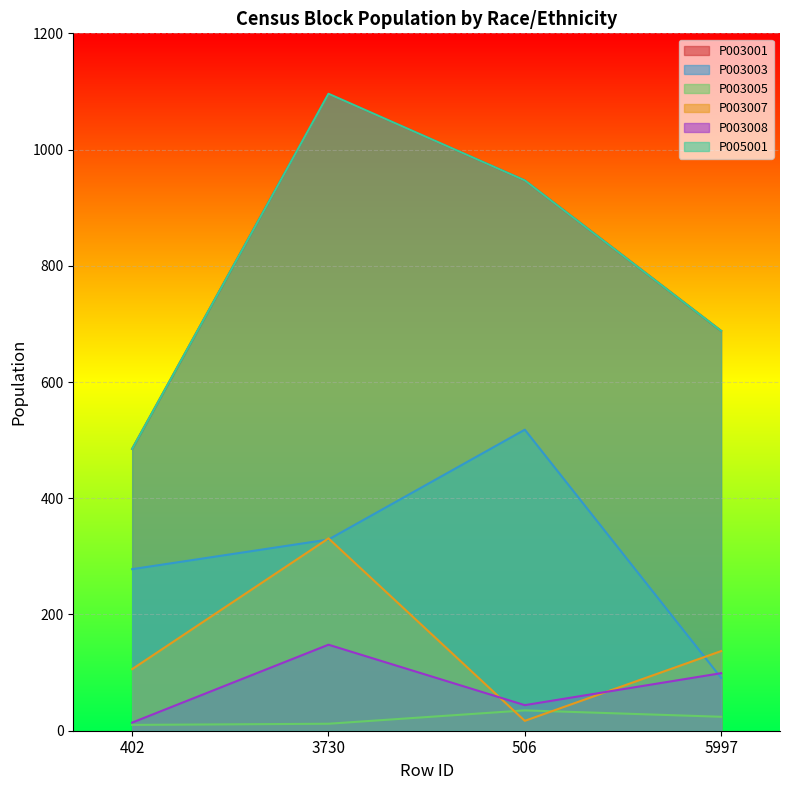

Between 402 and 3730, which series saw the biggest shift?

P003001